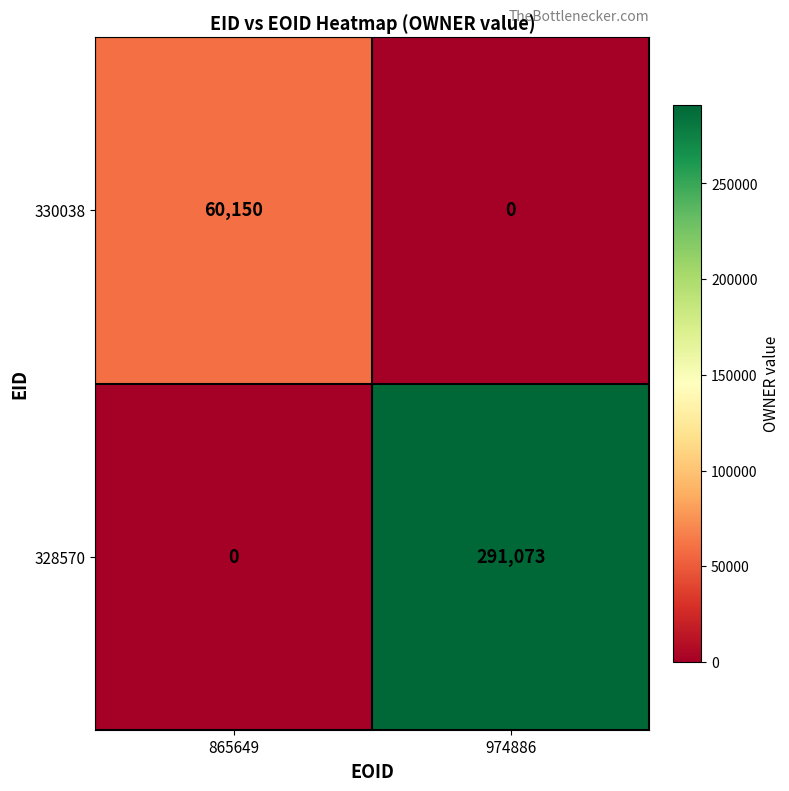

True or false: 330038 has a value of 60150 at 865649.

True